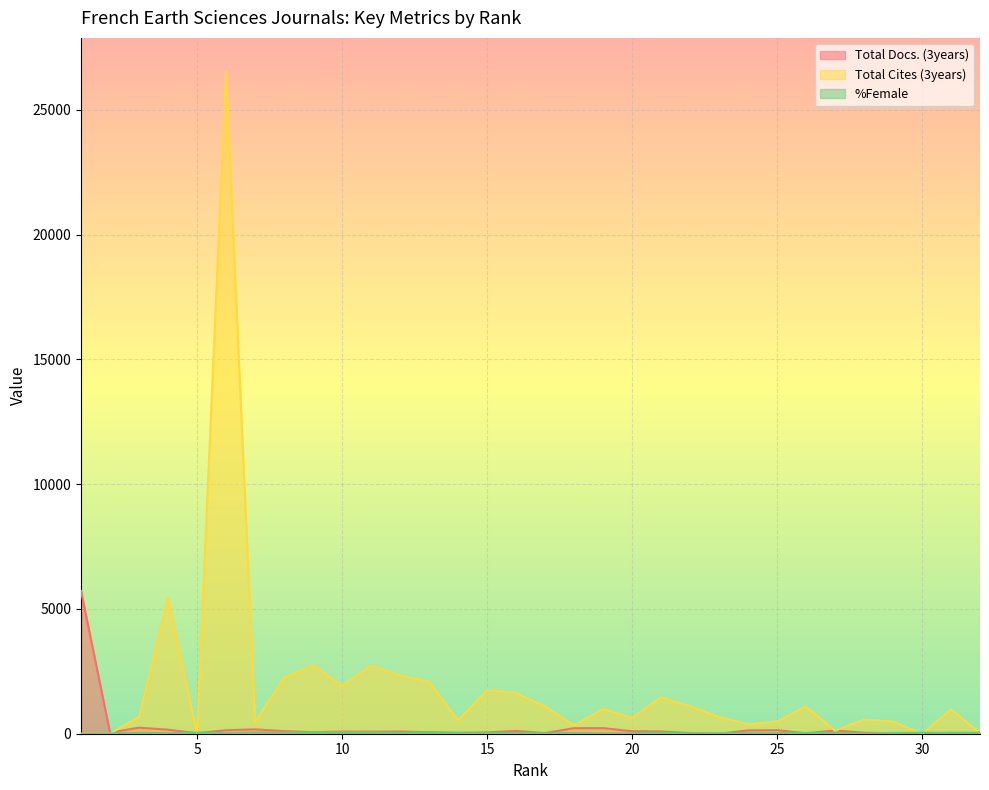

How many interior local peaks does the Total Docs. (3years) series have?

9